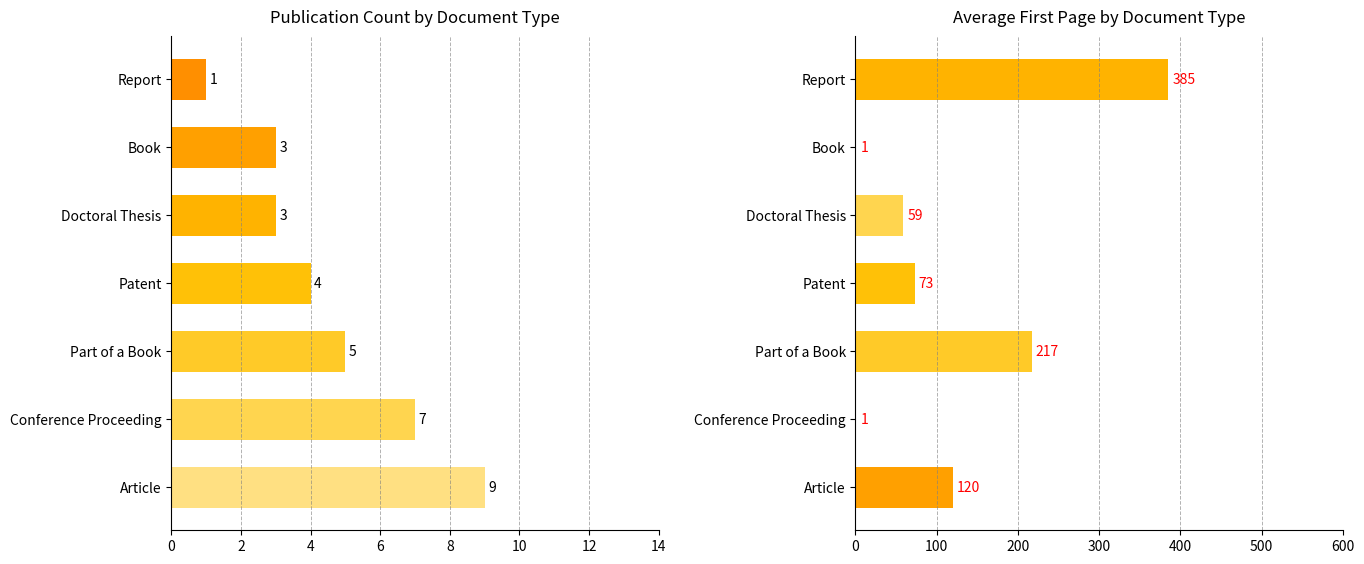

What is the average value of the Avg First Page series?

122